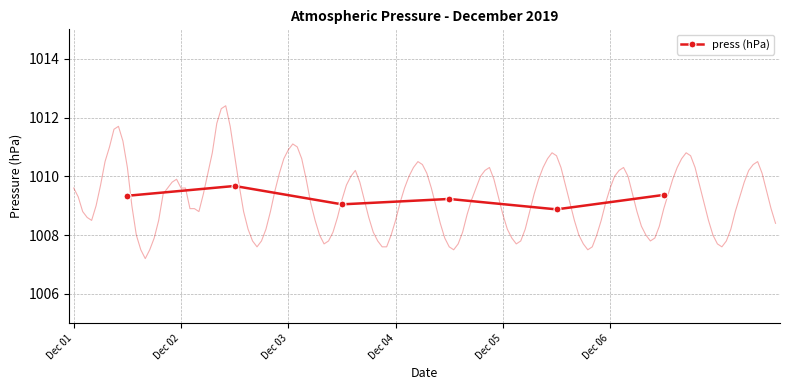

What is the highest value of the press (hPa) series?

1009.7